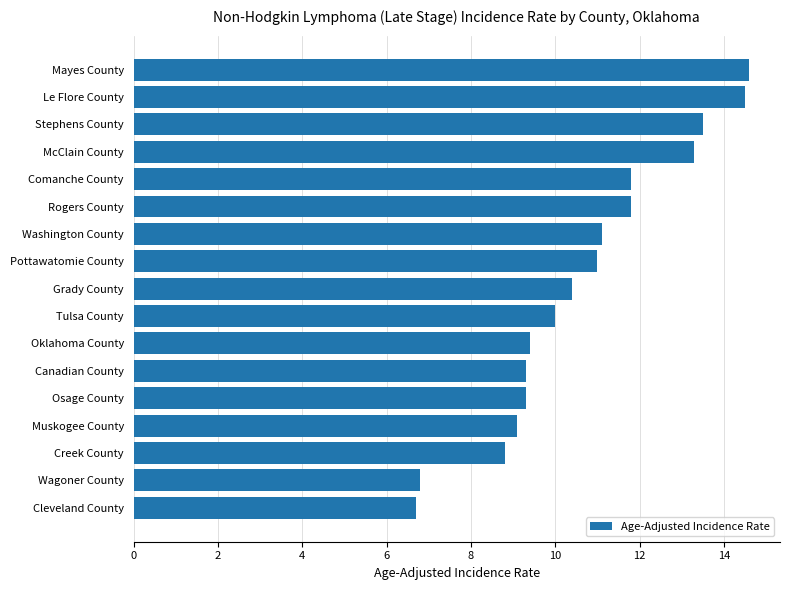

What is the change in value from Osage County to Comanche County?

+2.5